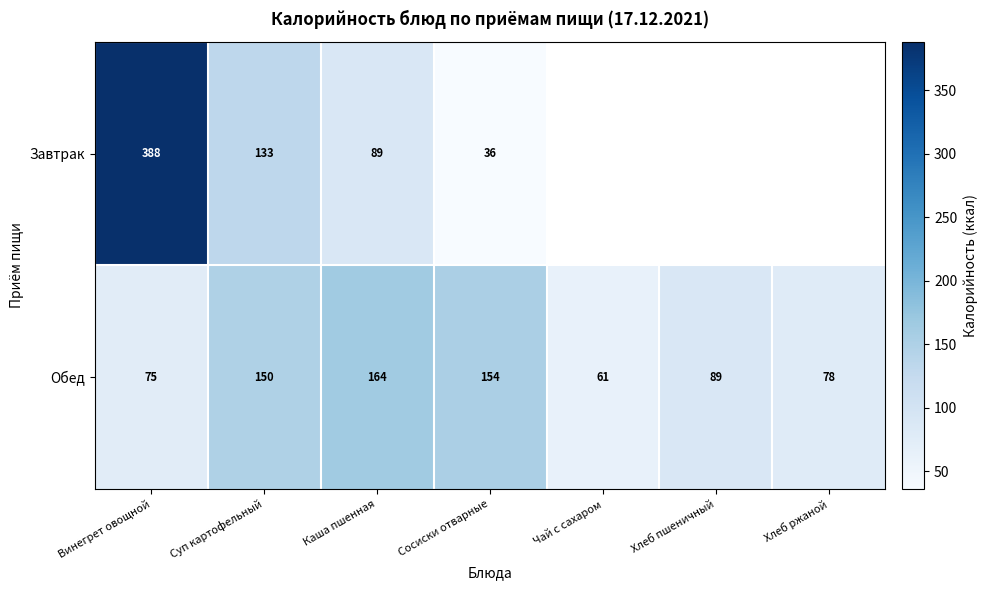

Which has a higher value, Хлеб пшеничный or Винегрет овощной?

Винегрет овощной